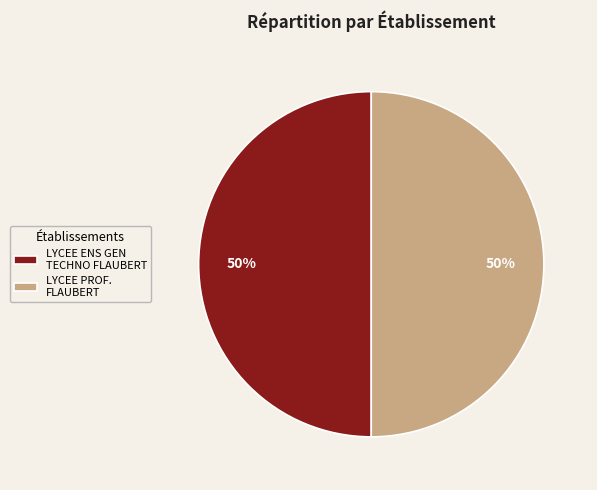

The LYCEE ENS GEN TECHNO FLAUBERT slice represents 37% of the pie. True or false?

False